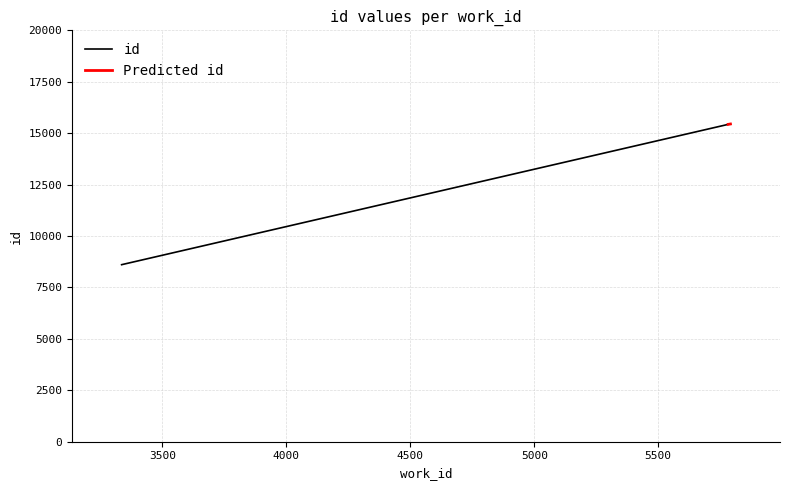

What is the difference between the second highest and minimum values?

6821